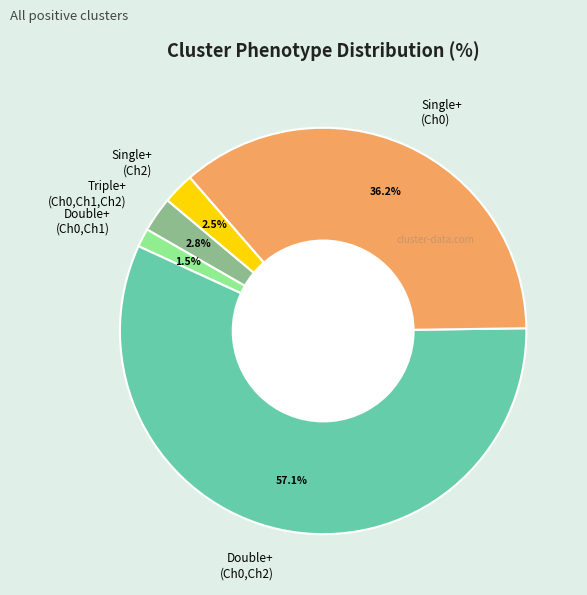

What is the total percentage of Triple+ (Ch0,Ch1,Ch2) and Single+ (Ch0)?

39.0%